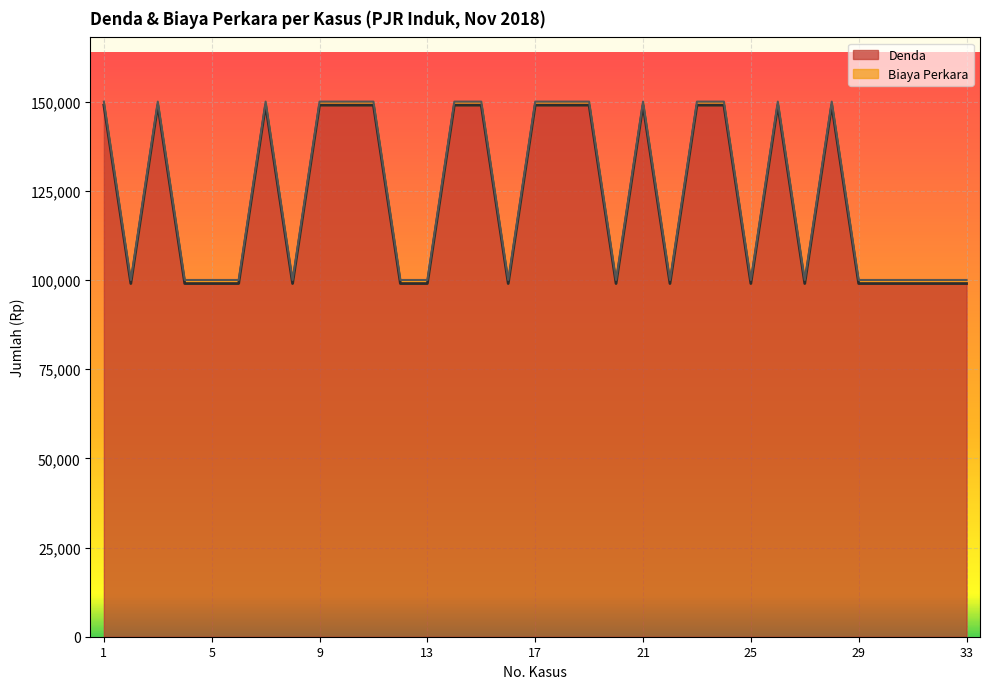

Rank the categories by value from highest to lowest.

1, 3, 7, 9, 10, 11, 14, 15, 17, 18, 19, 21, 23, 24, 26, 28, 2, 4, 5, 6, 8, 12, 13, 16, 20, 22, 25, 27, 29, 30, 31, 32, 33